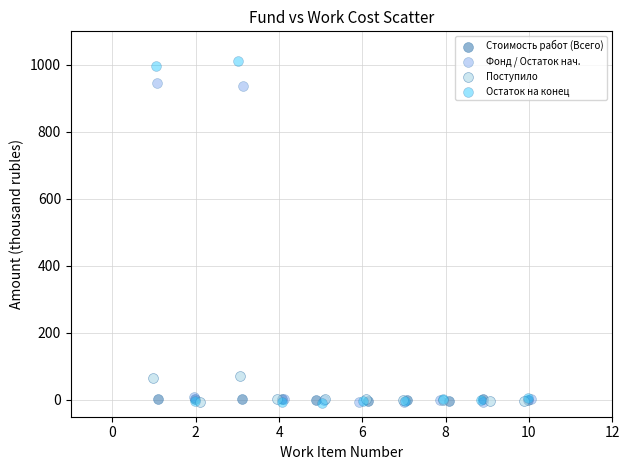

Which series reaches the maximum Y coordinate?

Остаток на конец